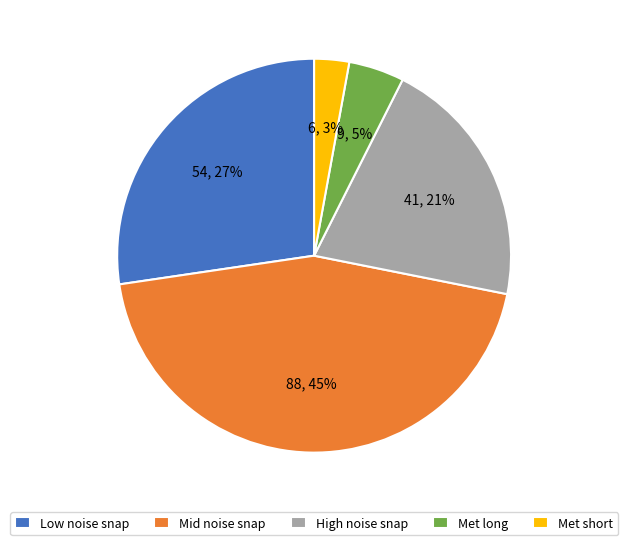

Between Met long and Met short, which is larger?

Met long